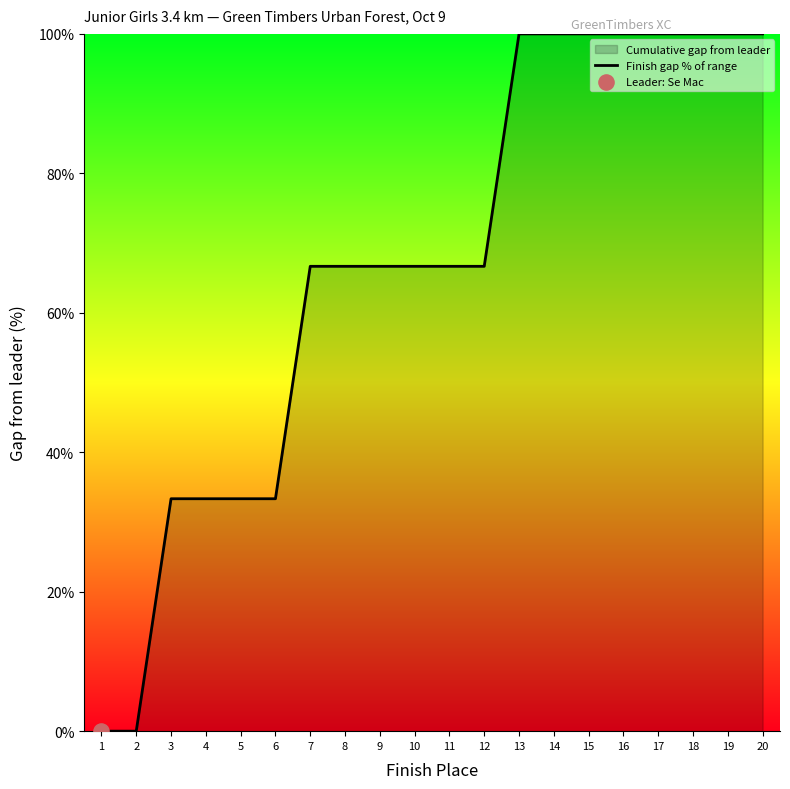

Approximately how many times larger is the value at 13 compared to 20?

1.0